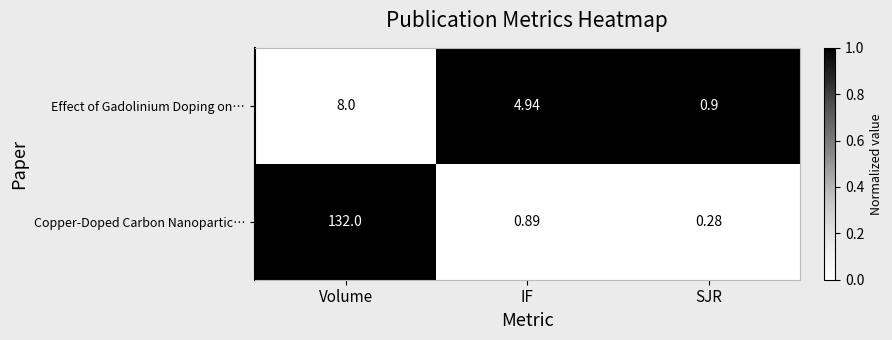

Rank the series by their maximum value, from lowest to highest.

Effect of Gadolinium Doping on…, Copper-Doped Carbon Nanopartic…